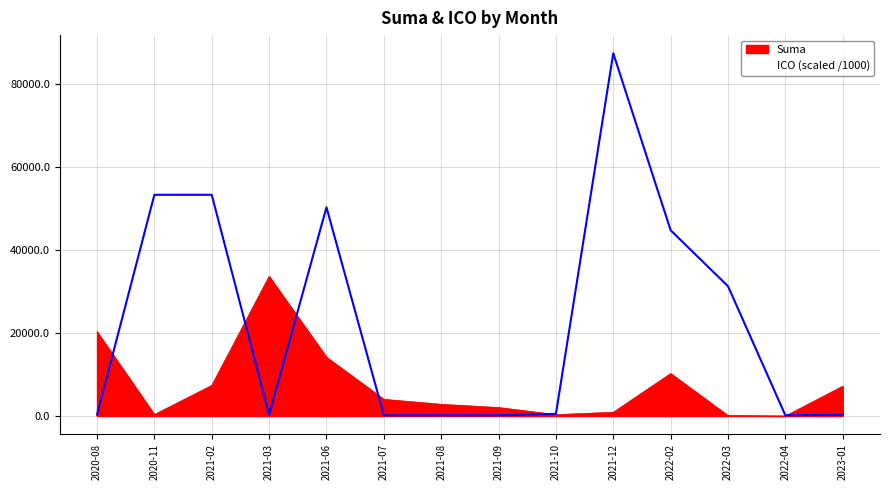

What is the difference between the maximum and minimum values?

87356.8